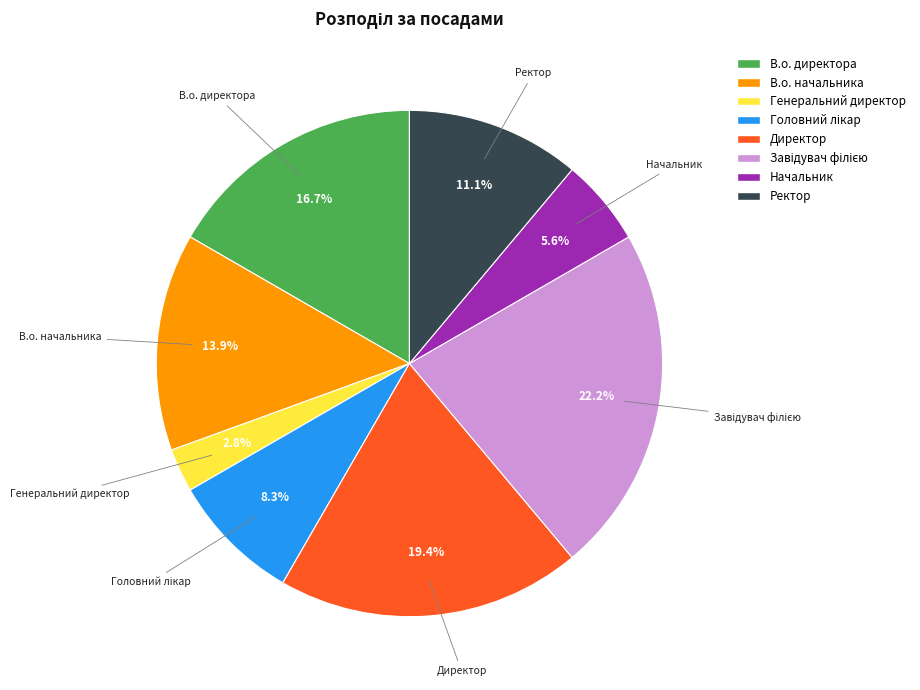

Count the number of slices in the pie.

8